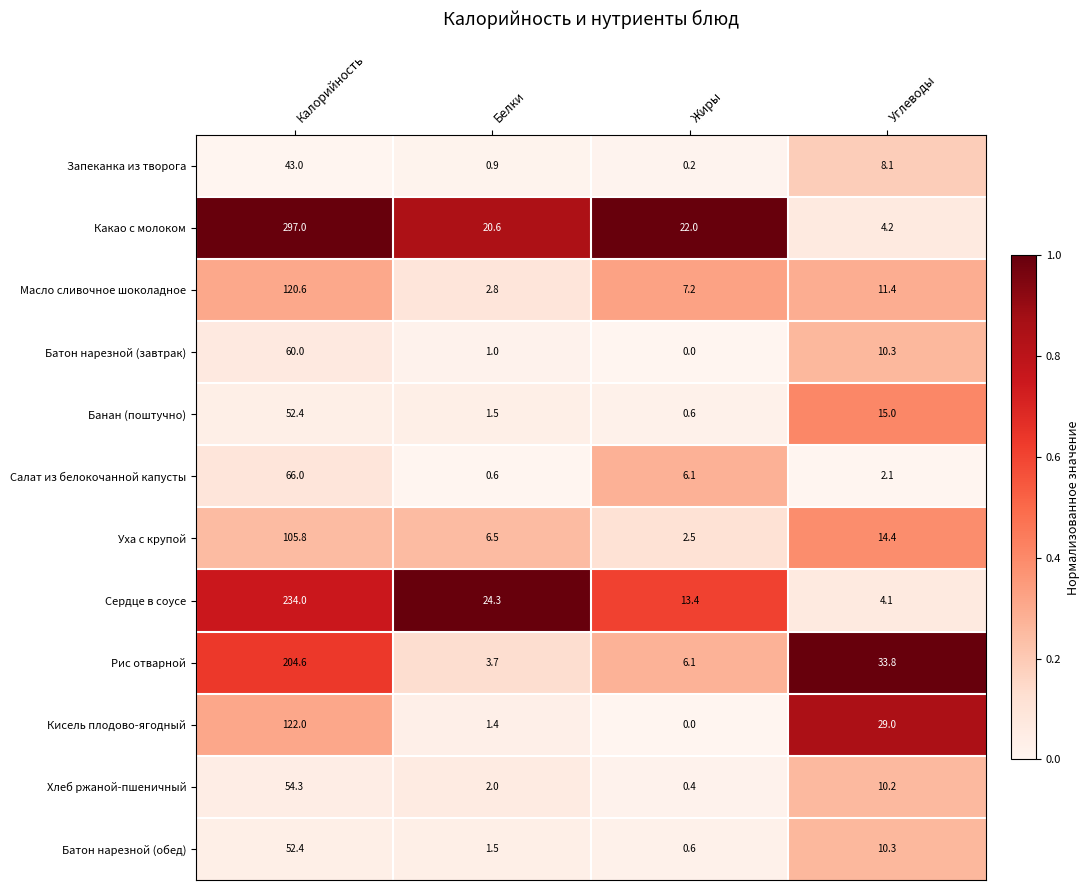

Which series has the largest total across all categories?

Какао с молоком